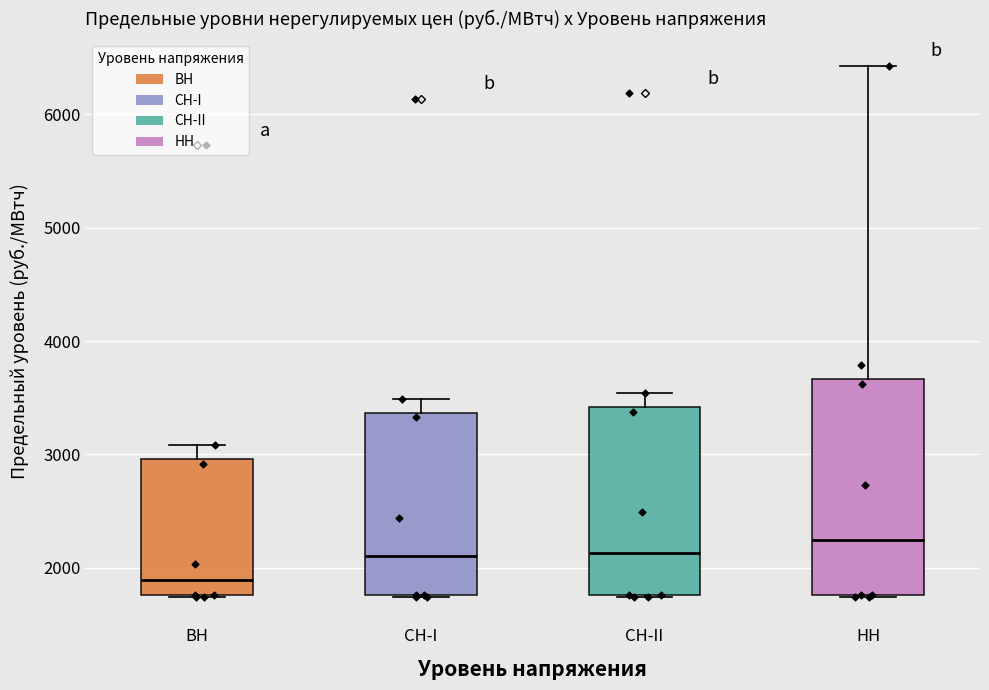

Which box's median line is the highest?

НН